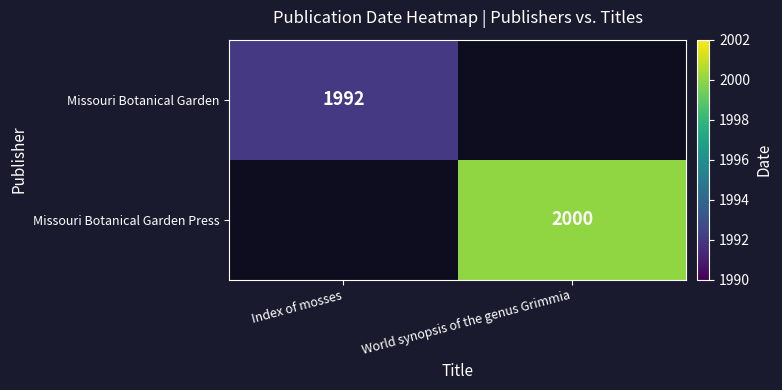

True or false: Missouri Botanical Garden has a value of 617 at Index of mosses.

False